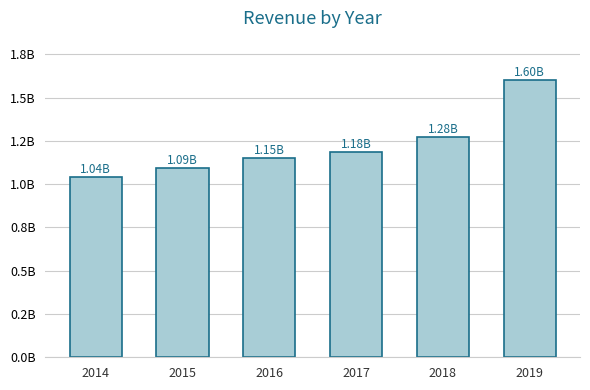

What is the value of the 5th bar from the left?

1275118000